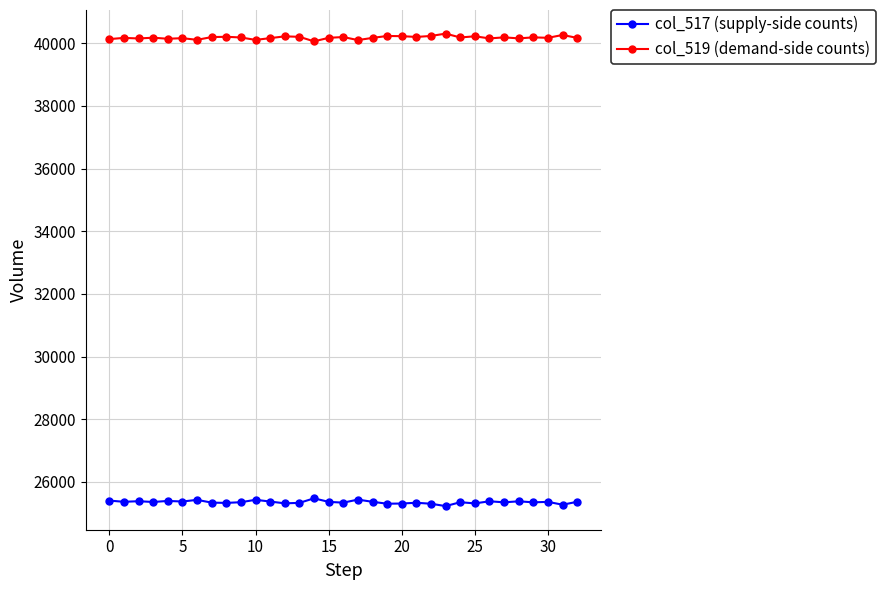

At how many categories does at least one series exceed 35540?

33